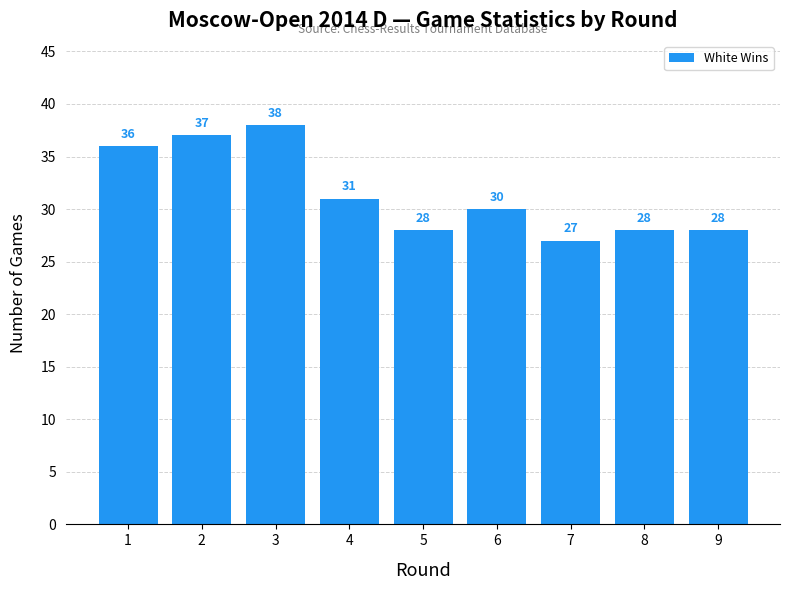

The chart shows a value of 18 at 9. True or false?

False